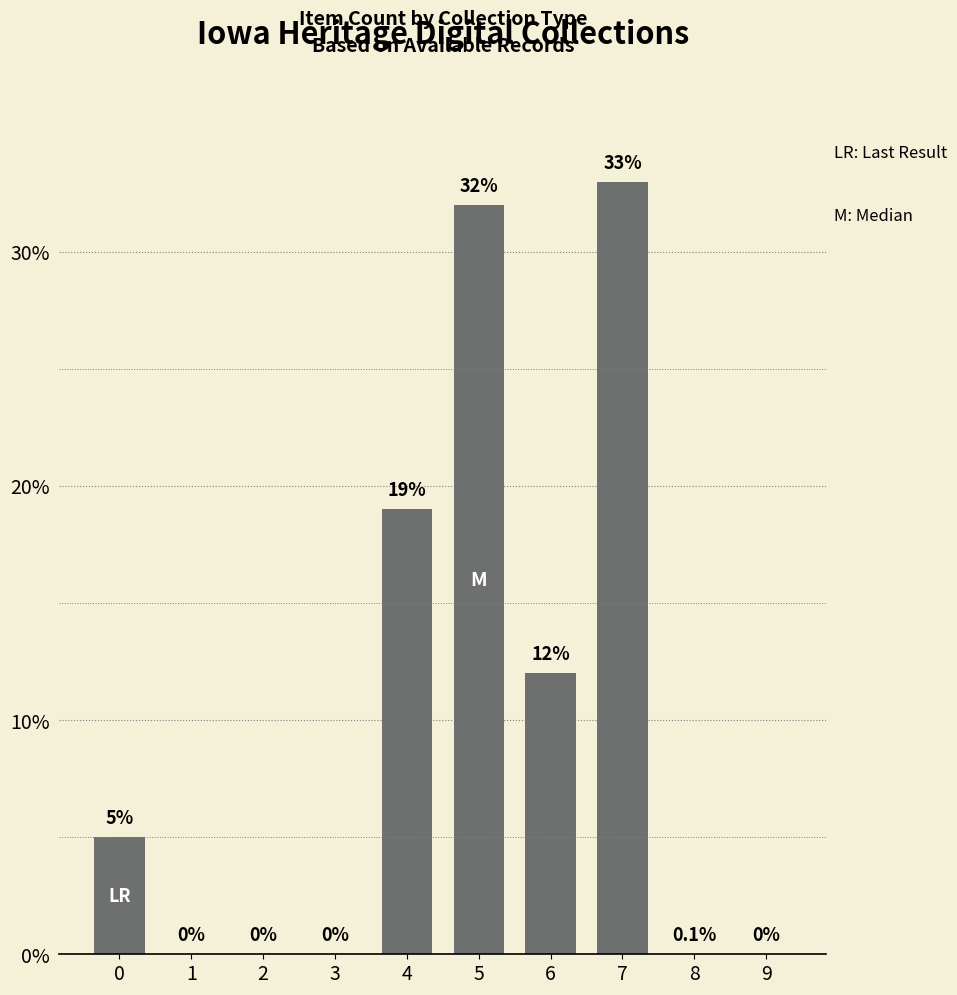

Are the bars horizontal?

No